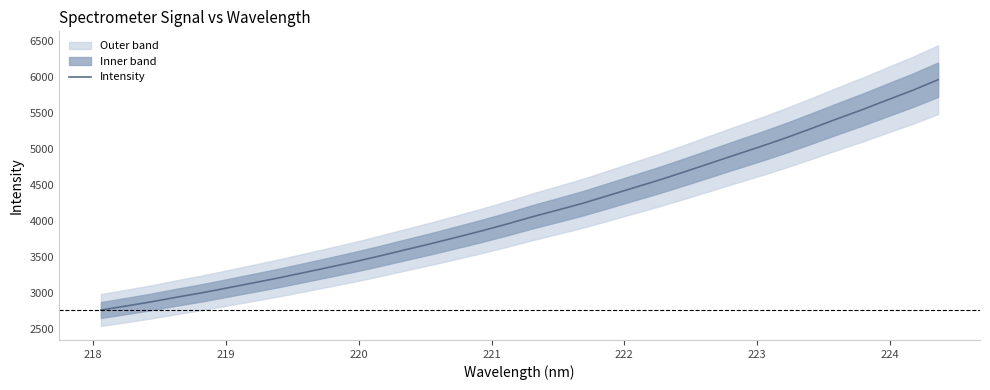

What is the average value?

4129.3